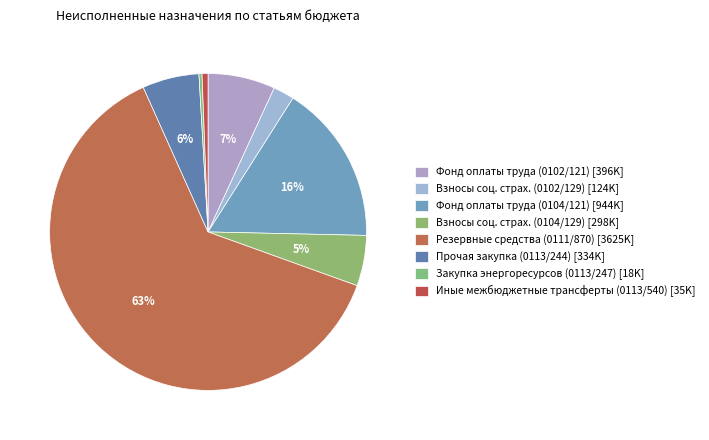

Count the number of slices in the pie.

8